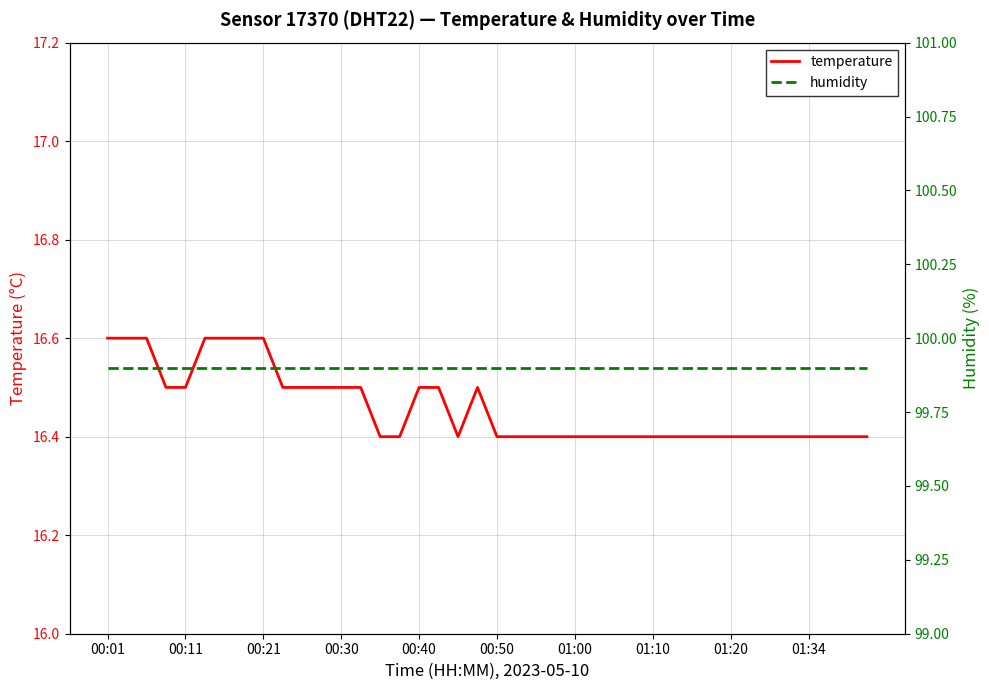

Where is humidity nearest to the value 99?

00:01